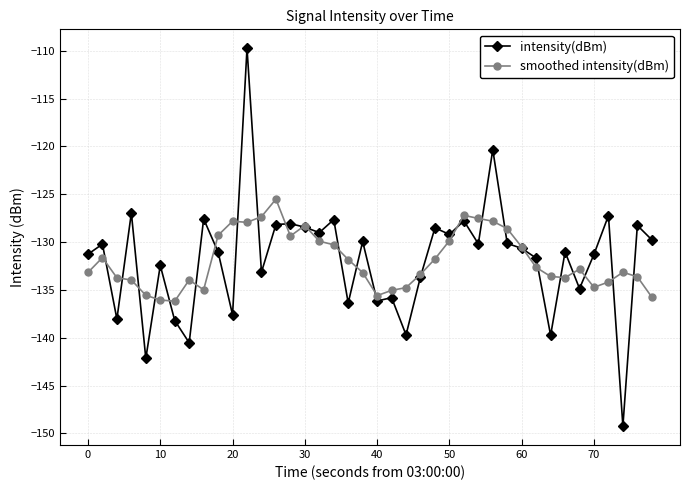

Count the number of data series in this chart.

2